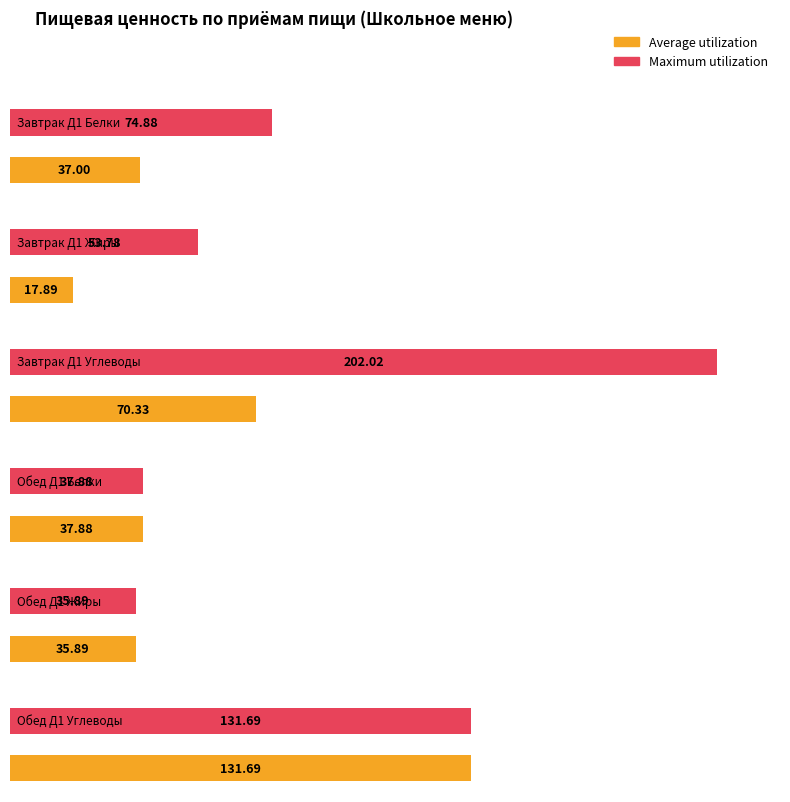

At День 1 Обед итого Жиры, list the series in order from smallest to largest.

Average utilization, Maximum utilization